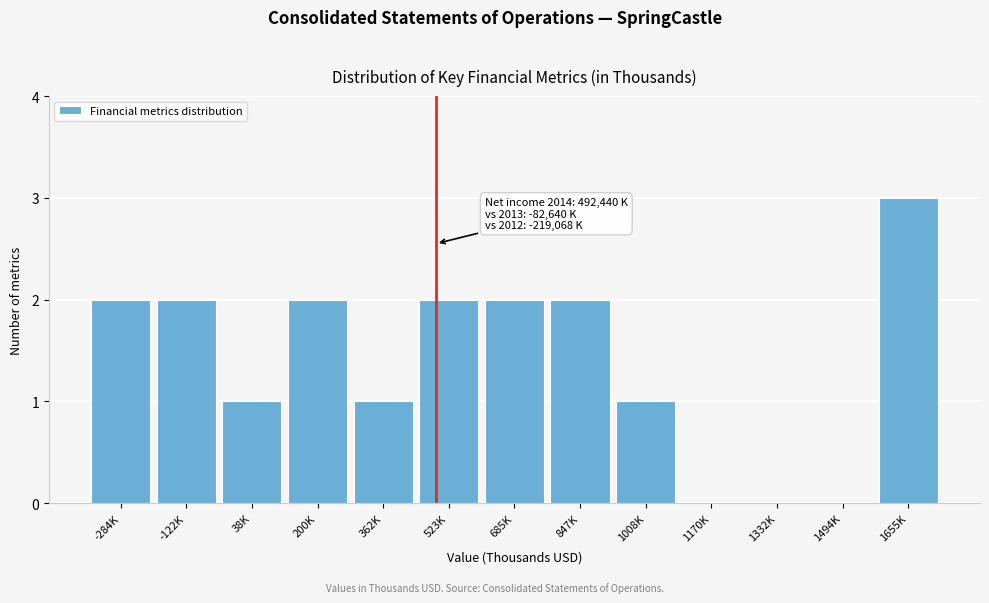

Reading left to right, what are all the values shown in this chart?

-284K=2	-122K=2	38K=1	200K=2	362K=1	523K=2	685K=2	847K=2	1008K=1	1170K=0	1332K=0	1494K=0	1655K=3